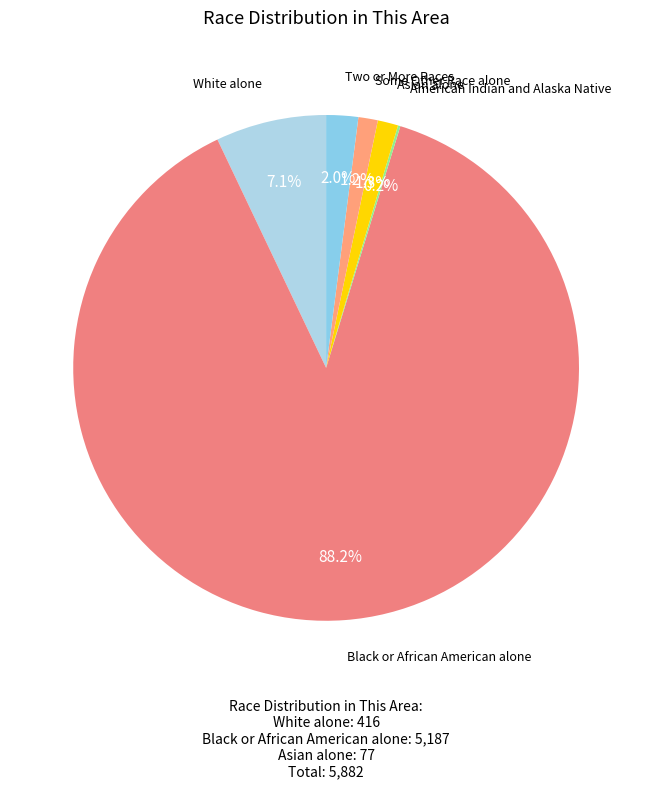

Does Black or African American alone represent more than half of the total?

Yes